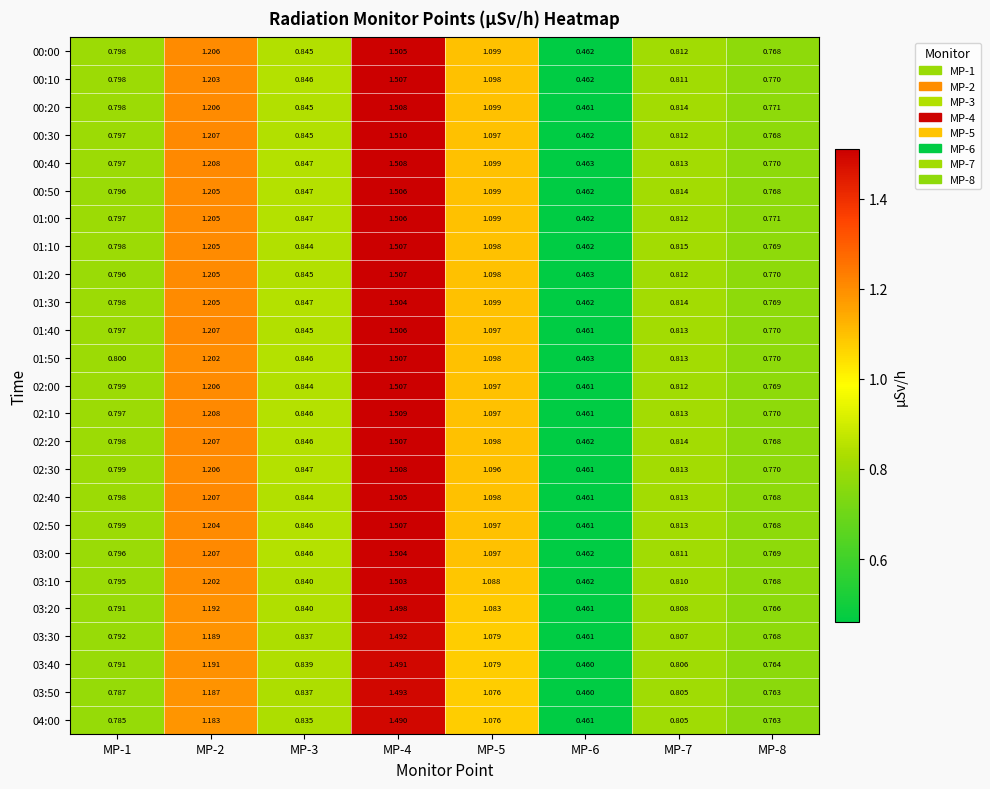

How many series are shown in this chart?

25